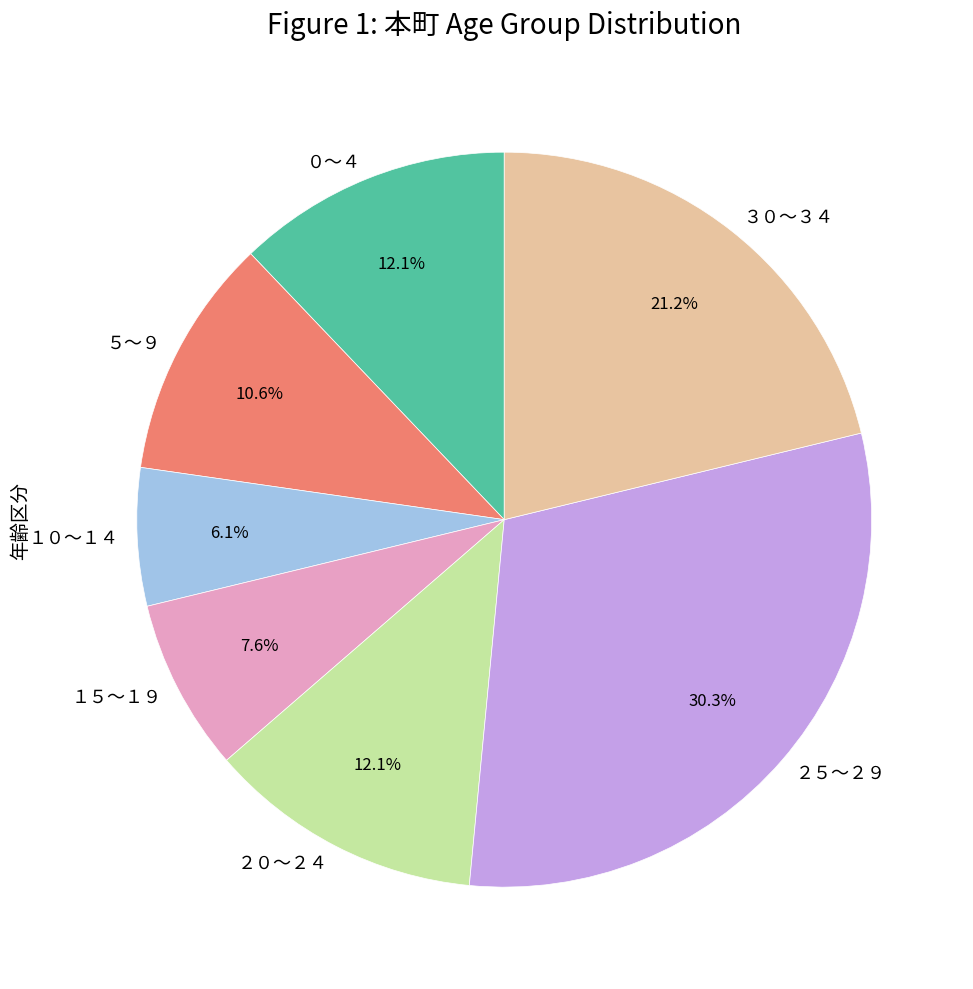

Is there any slice that represents more than half of the pie?

No